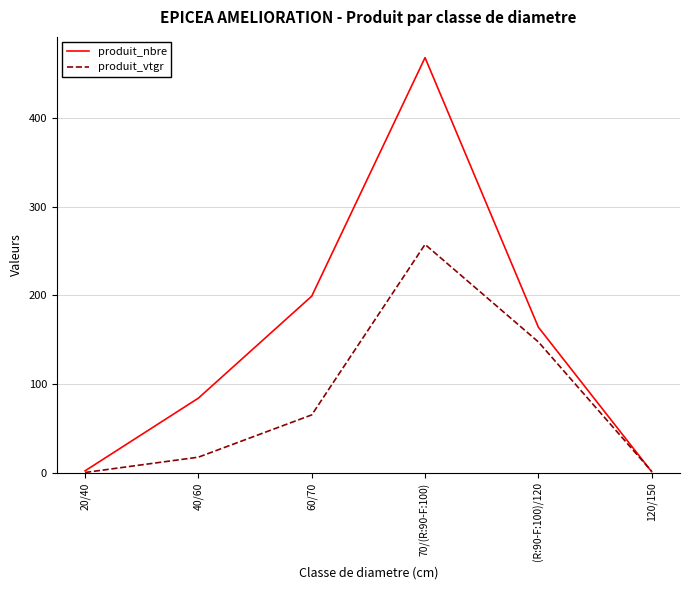

Rank the series by their maximum value, from lowest to highest.

produit_vtgr, produit_nbre